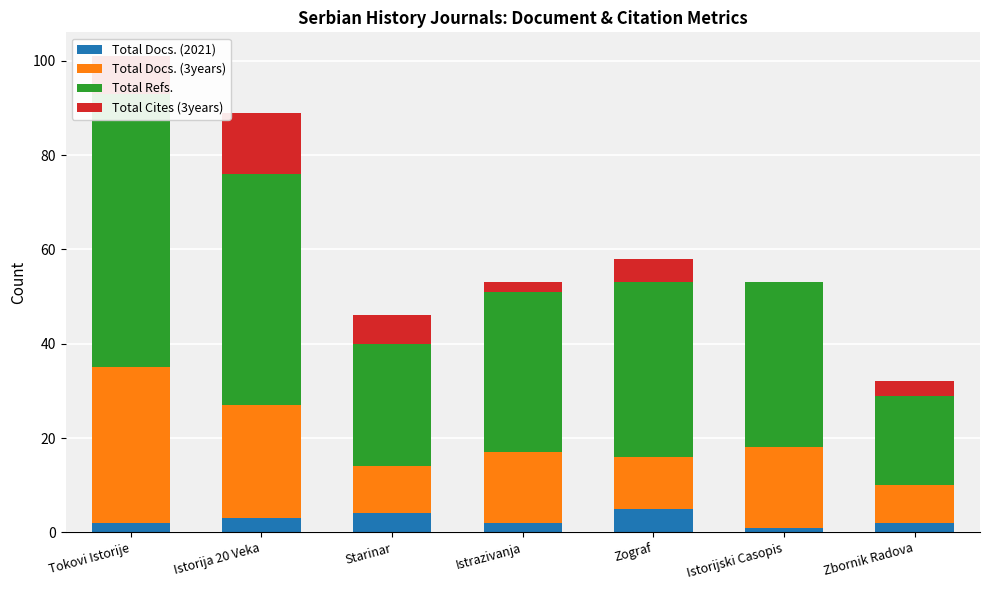

Is the value of Total Cites (3years) at Tokovi Istorije greater than the value of Total Refs. at Istrazivanja?

No